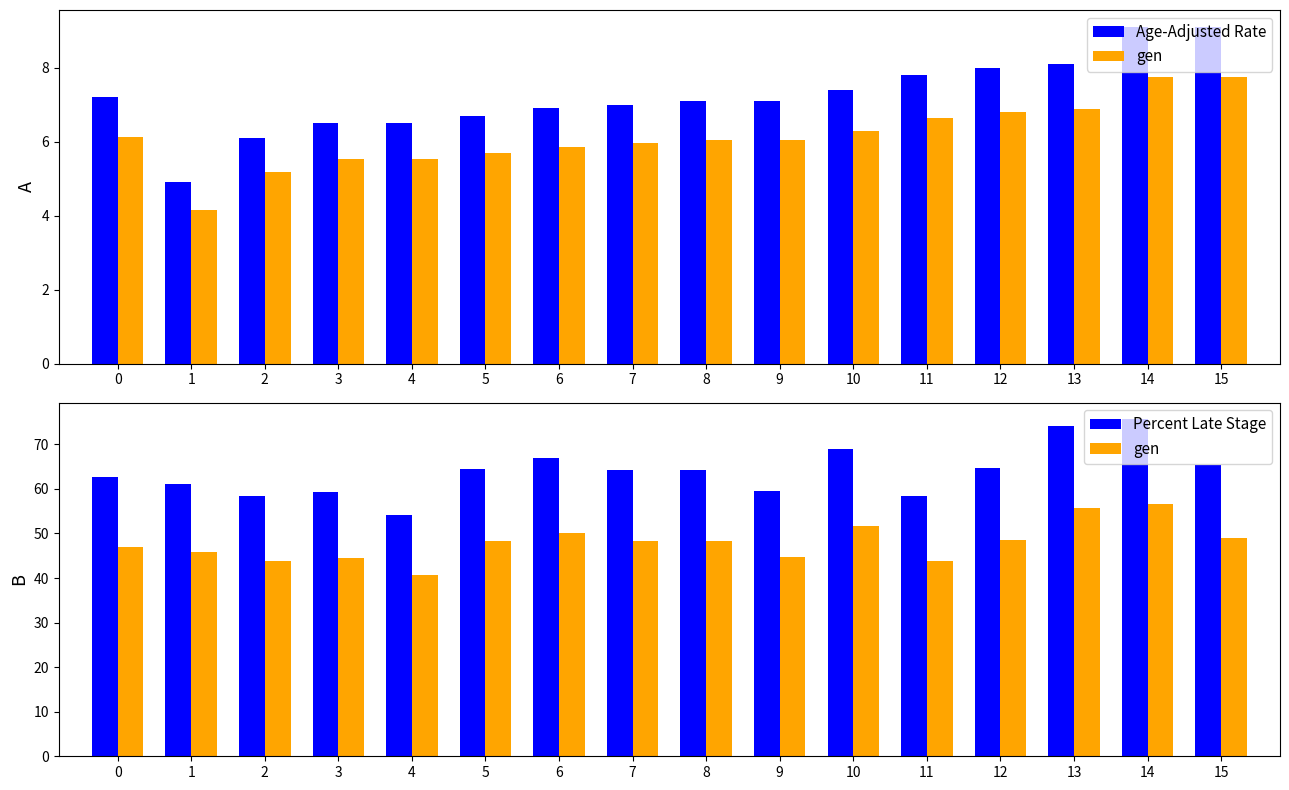

The value of gen at 1 is 74.4. True or false?

False